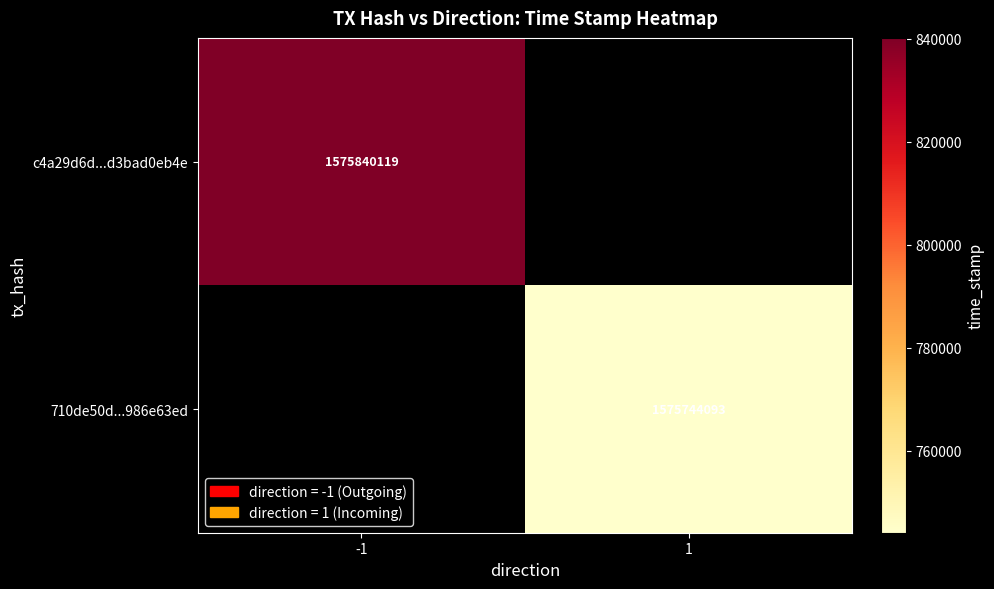

Is it true that c4a29d6d...d3bad0eb4e equals 749123490.2 at -1?

False